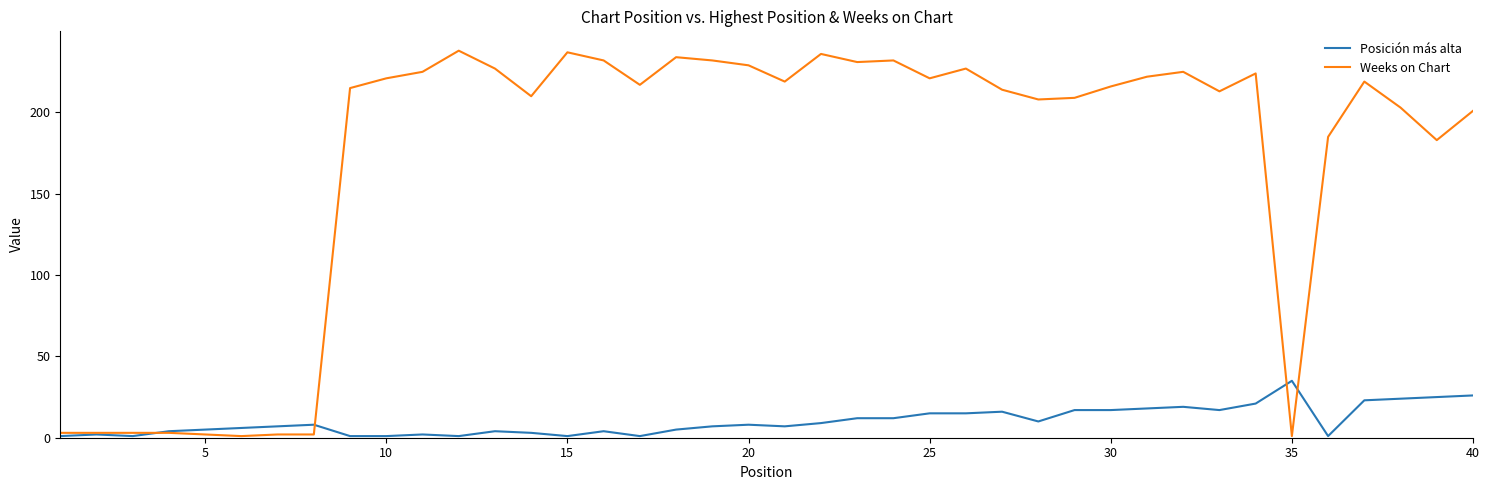

What is the highest value of the Weeks on Chart series?

238